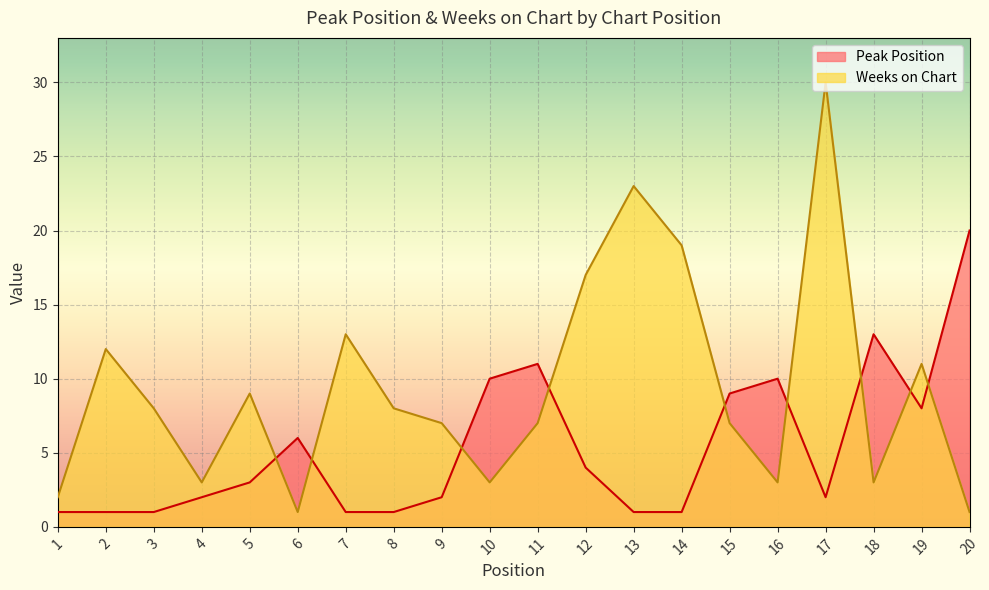

What is the greatest value displayed?

30